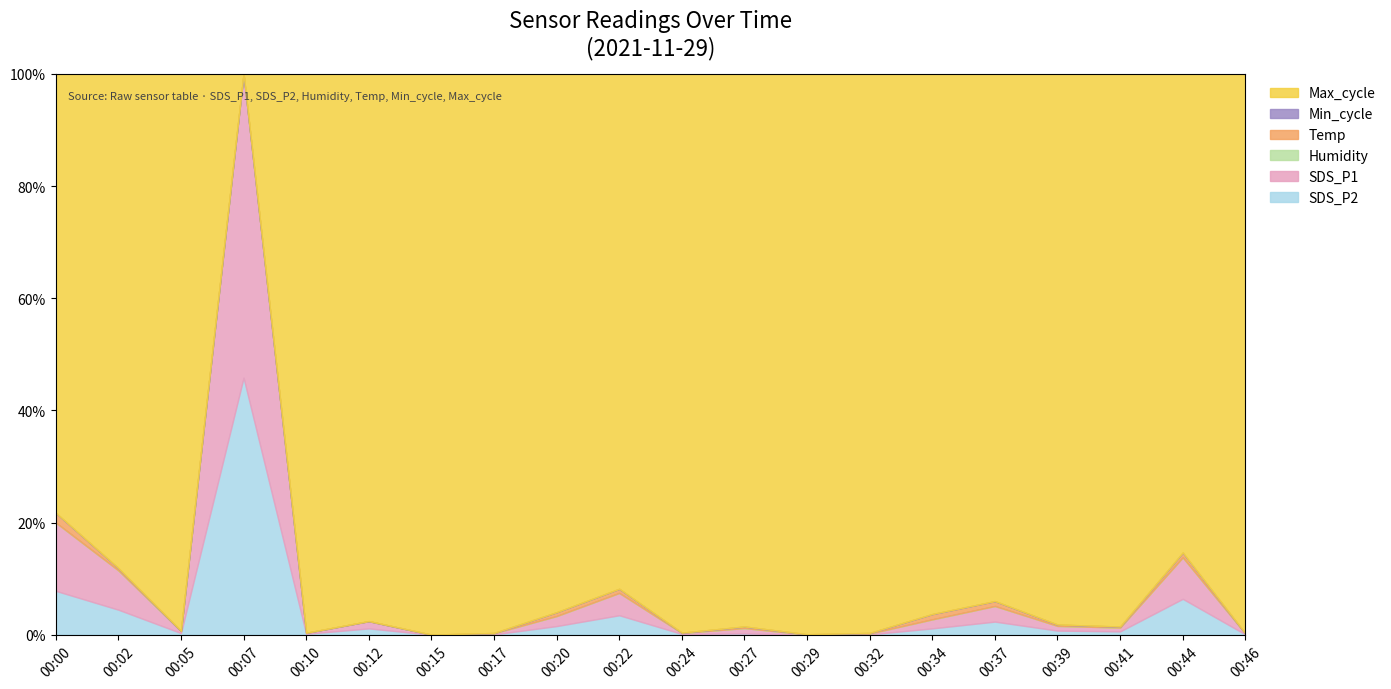

At which label does Humidity reach its minimum?

00:00